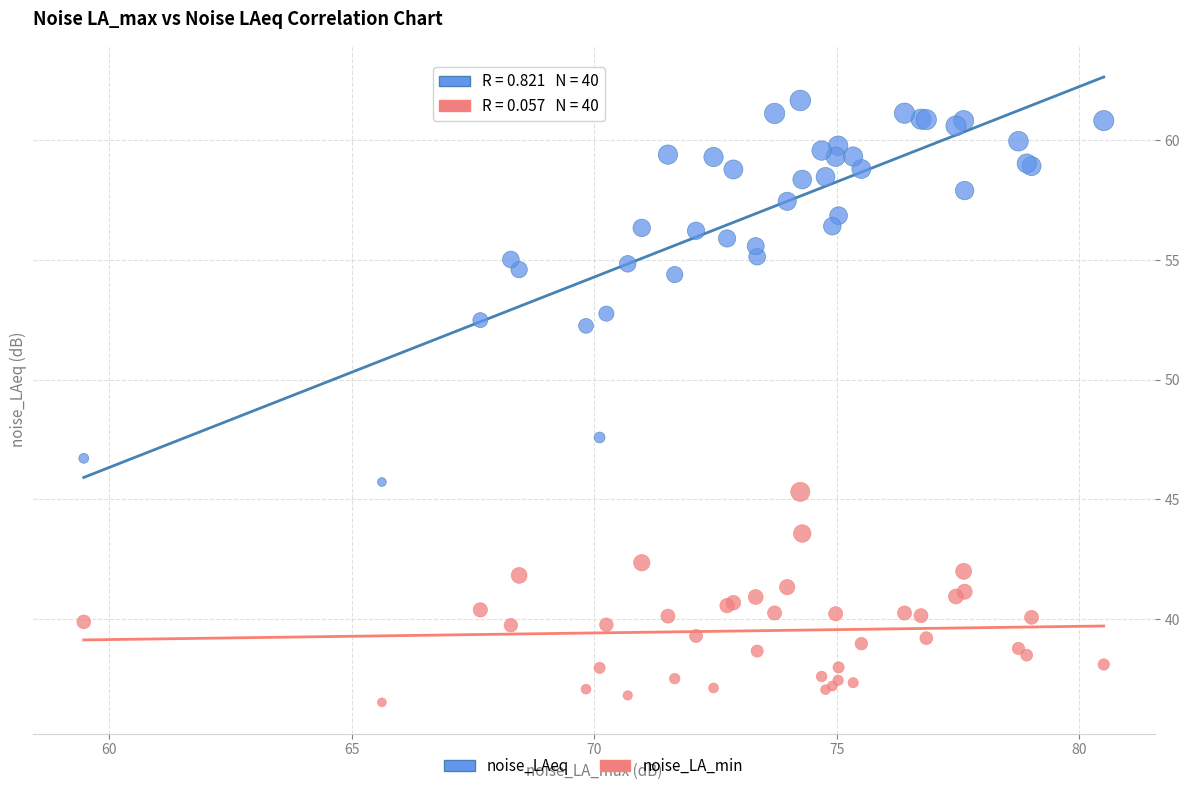

What are all the series names shown in the legend?

noise_LAeq, noise_LA_min